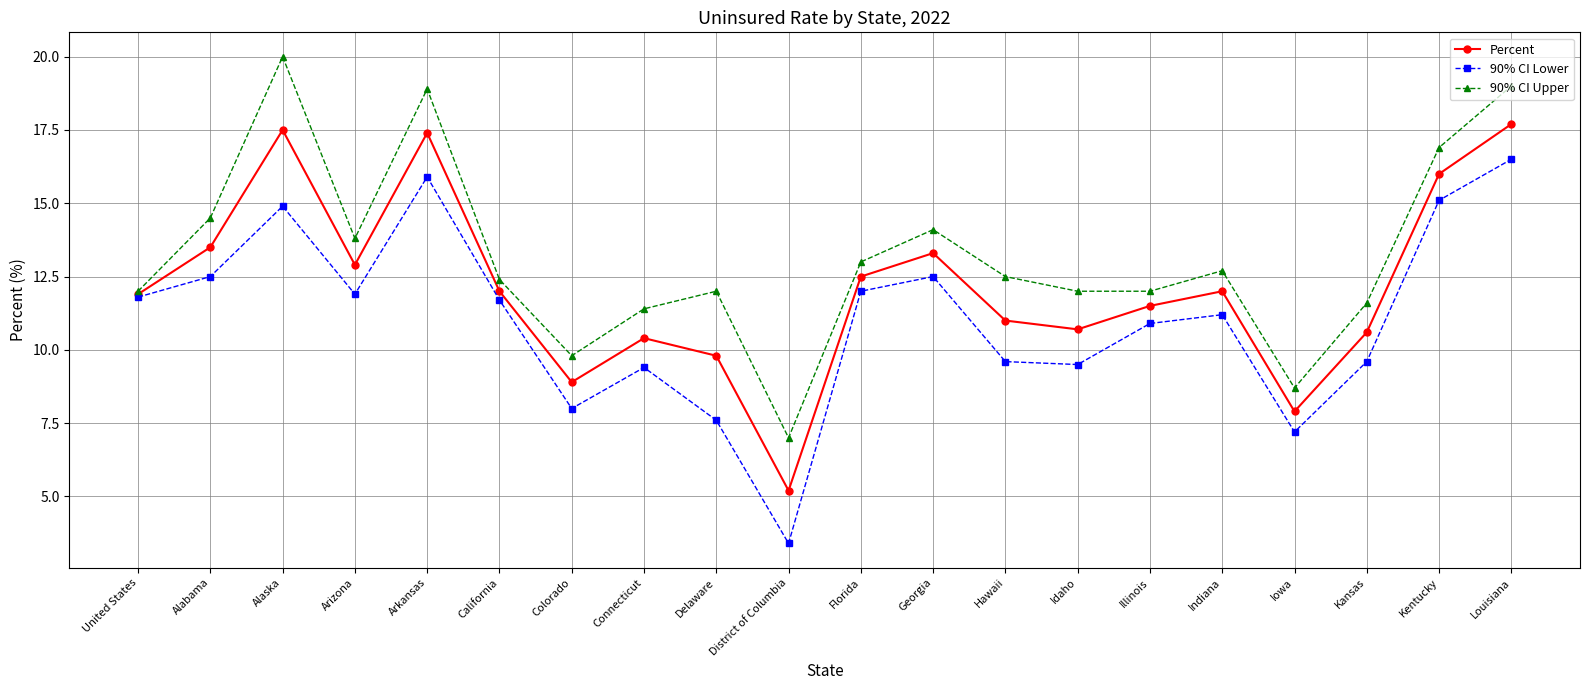

What is the spread (max minus min) of values at Hawaii?

2.9